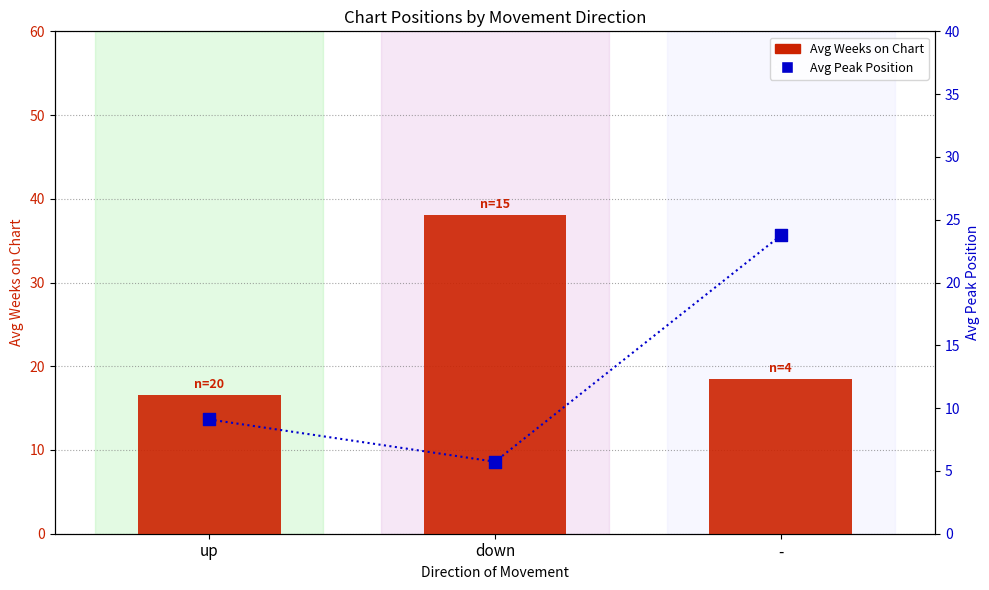

Which series has the widest spread of Y values?

Avg Weeks on Chart